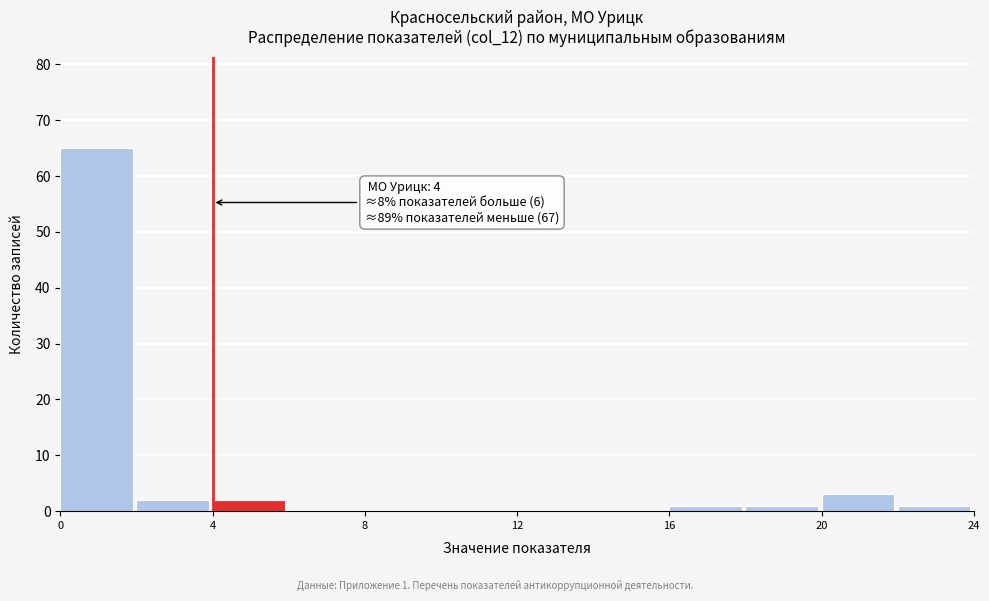

Which range on the x-axis has the tallest bar?

0 to 2